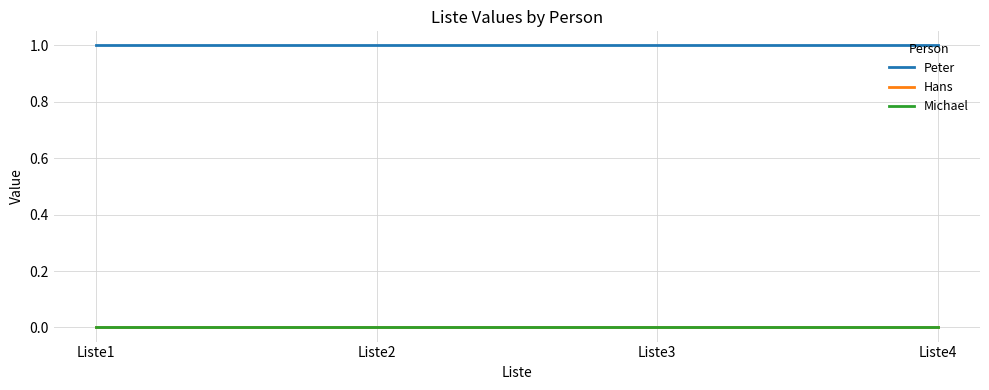

Does the chart have visible grid lines?

Yes